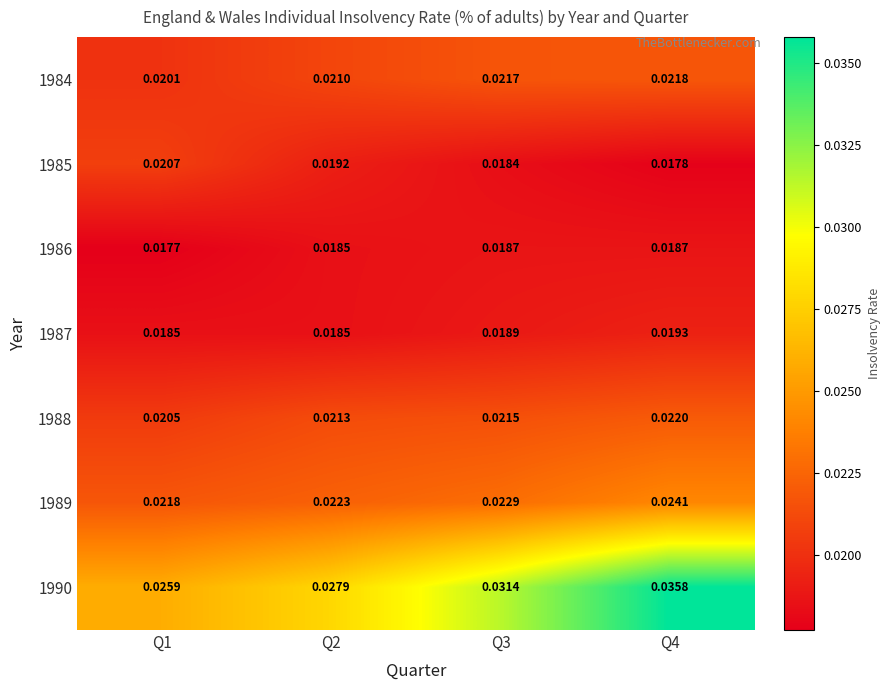

Which series has the largest range (max minus min)?

1990